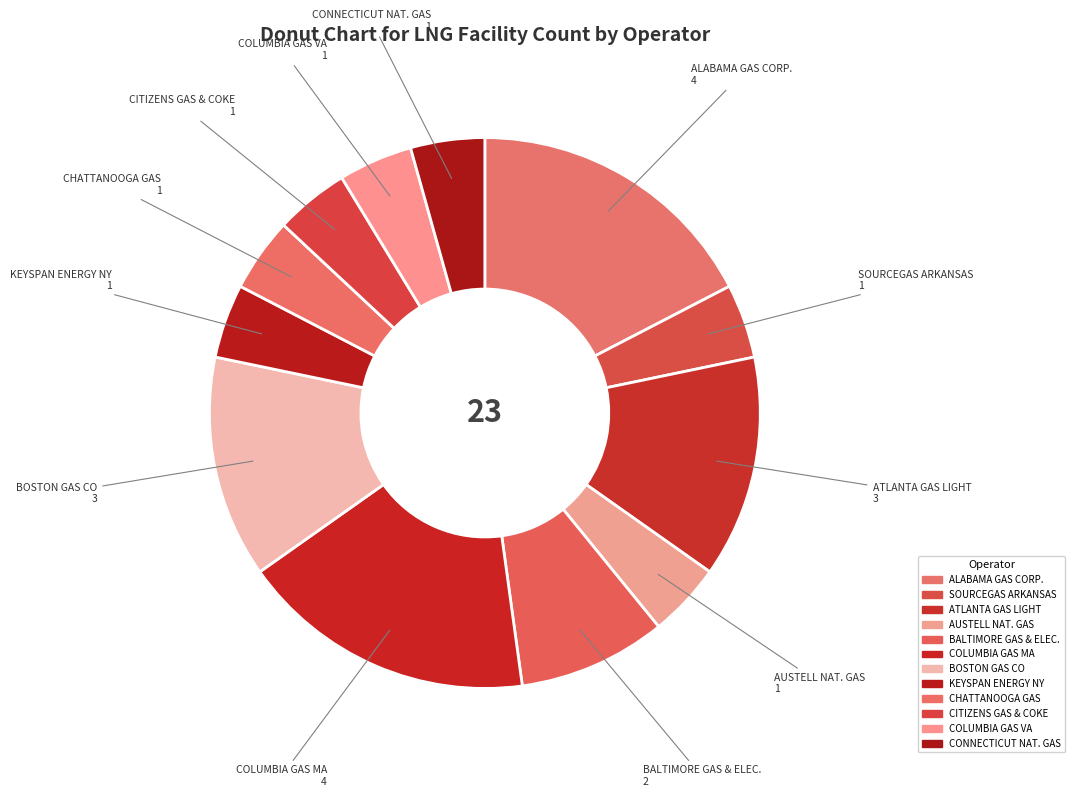

Which category has the smallest portion of the pie?

SOURCEGAS ARKANSAS INC.